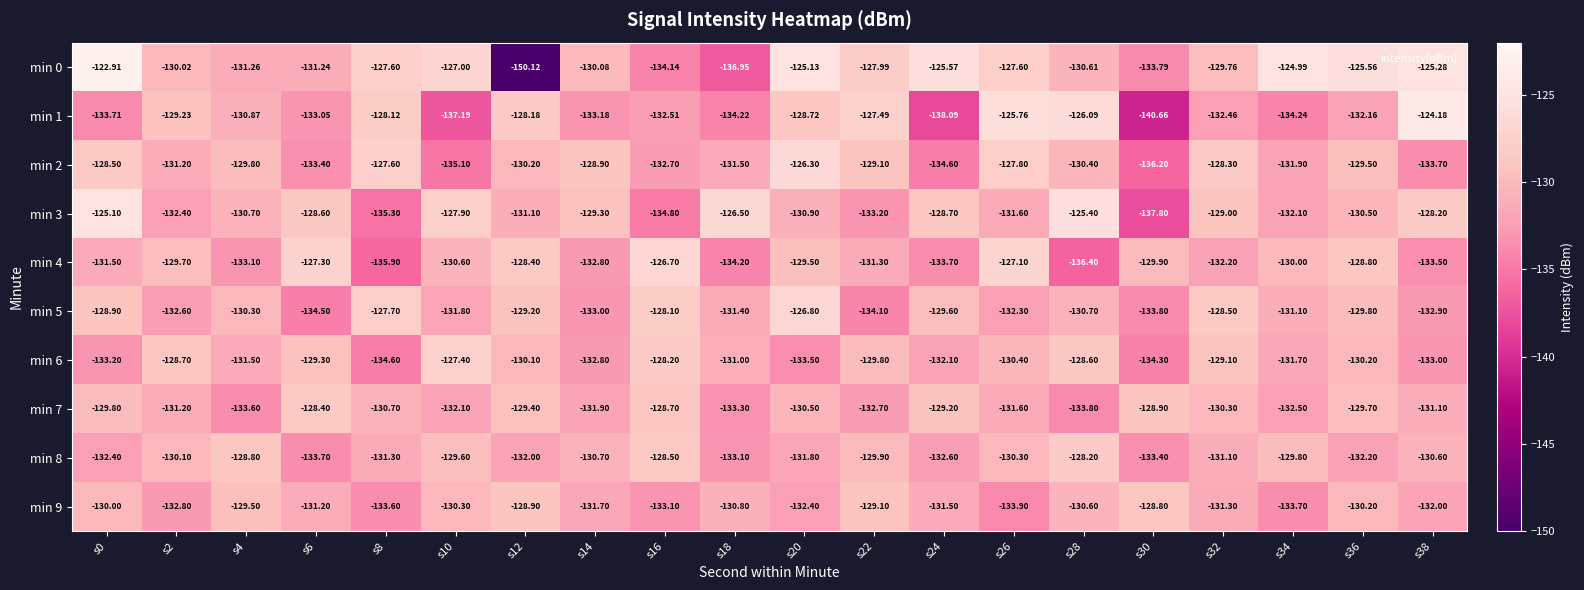

What is the minimum value shown in the chart?

-150.1